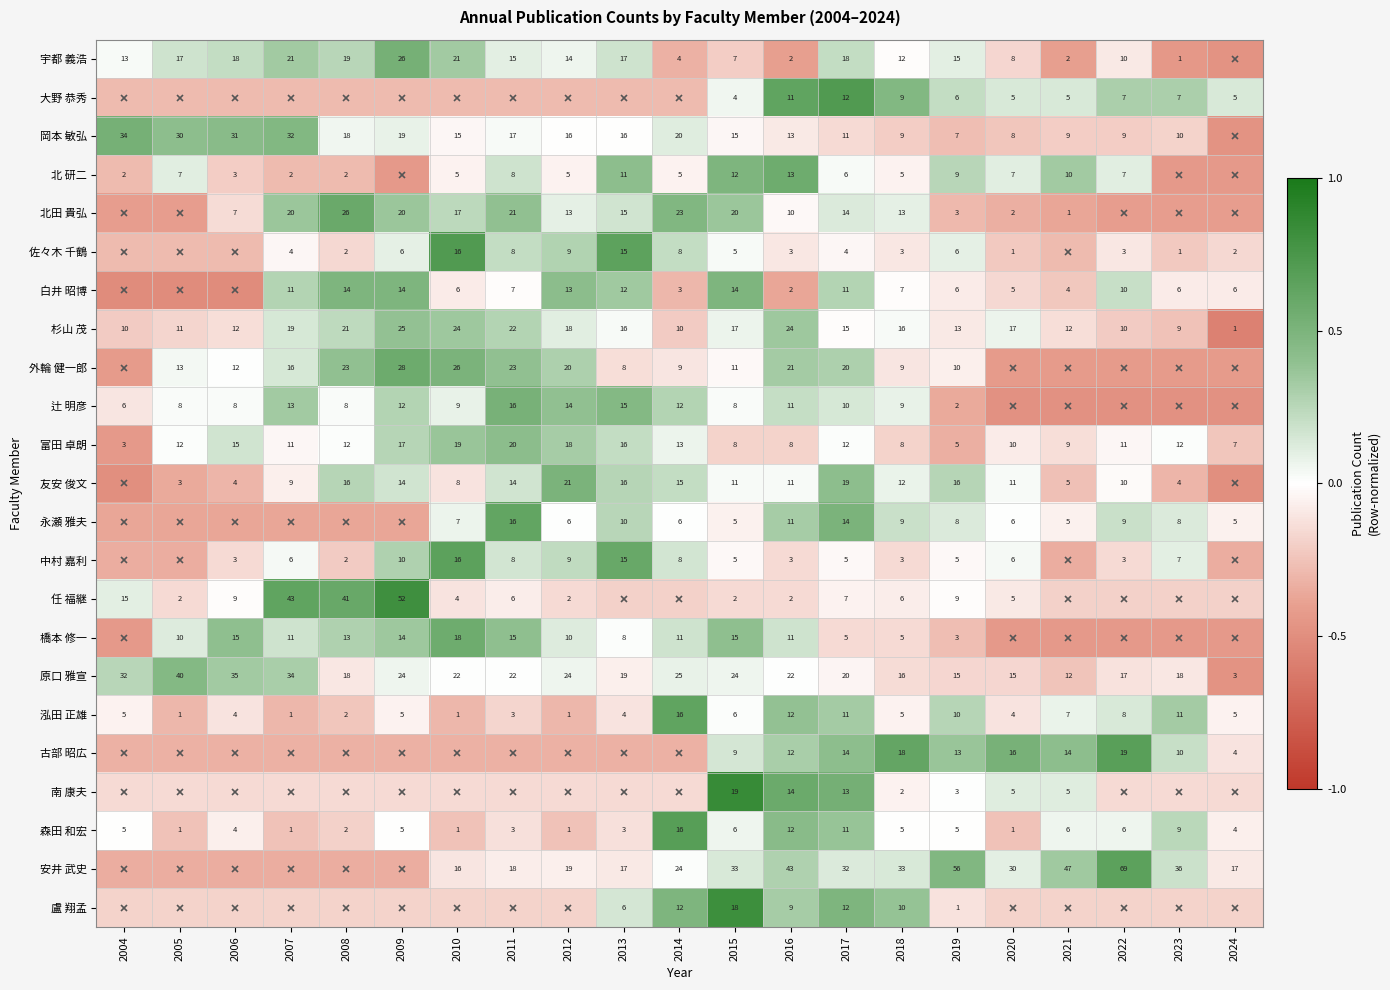

At how many categories does at least one series exceed 0?

21